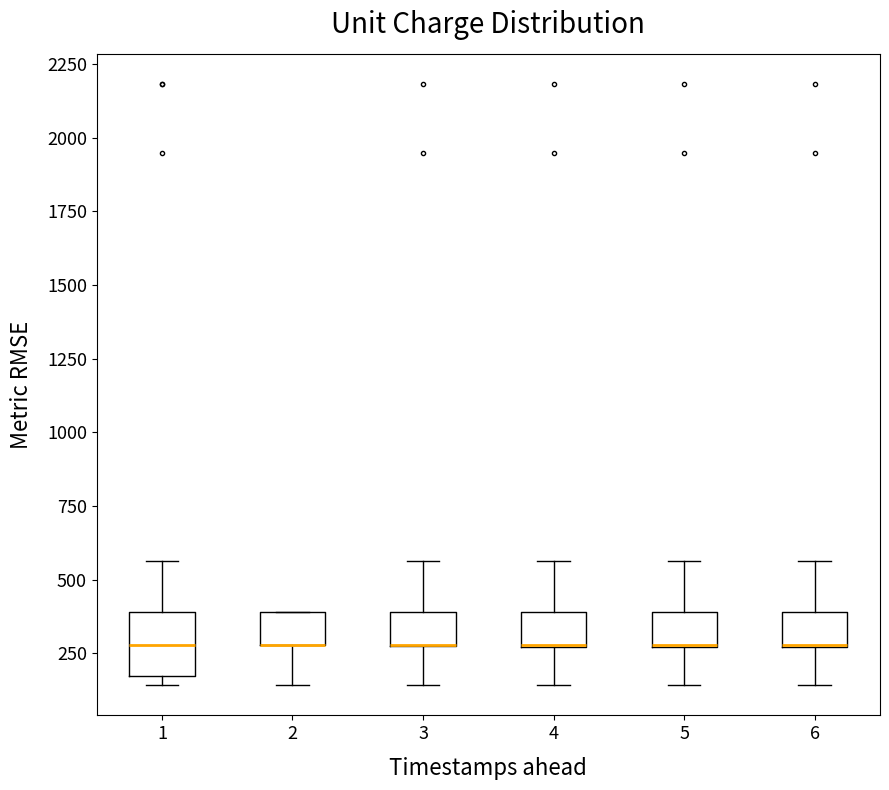

Where does the lower whisker of the box at x = 2 end on the y-axis? The values are not printed on the chart, so give them approximately, as read against the axis.

150